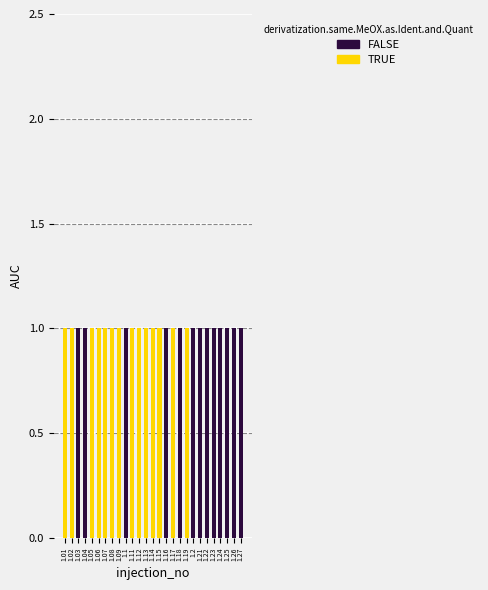

The value of SC at 1.01 is 1. True or false?

True